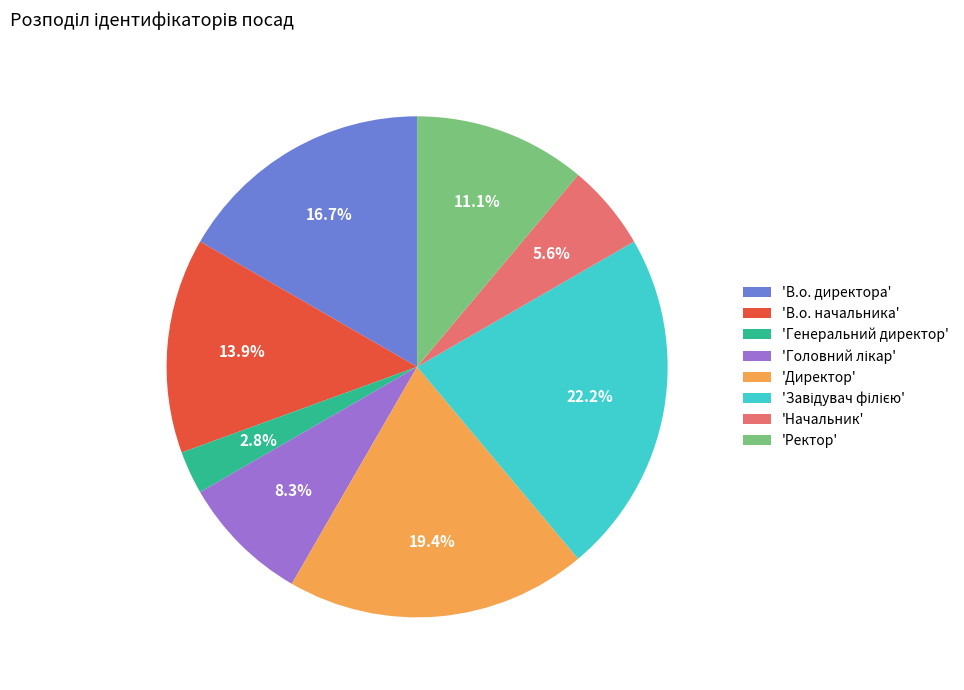

Approximately how many times larger is the value at 'Ректор' compared to 'В.о. директора'?

0.7